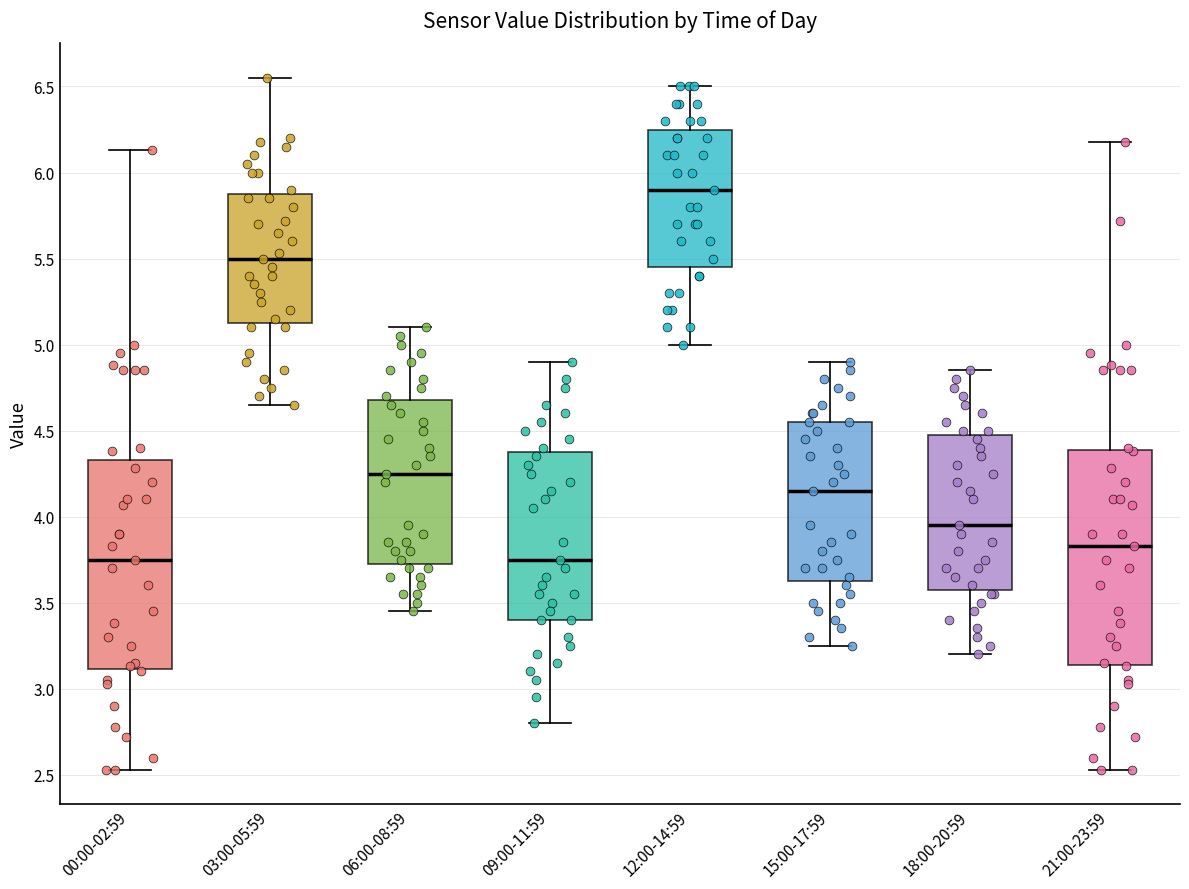

Which box's median line is the highest?

12:00-14:59